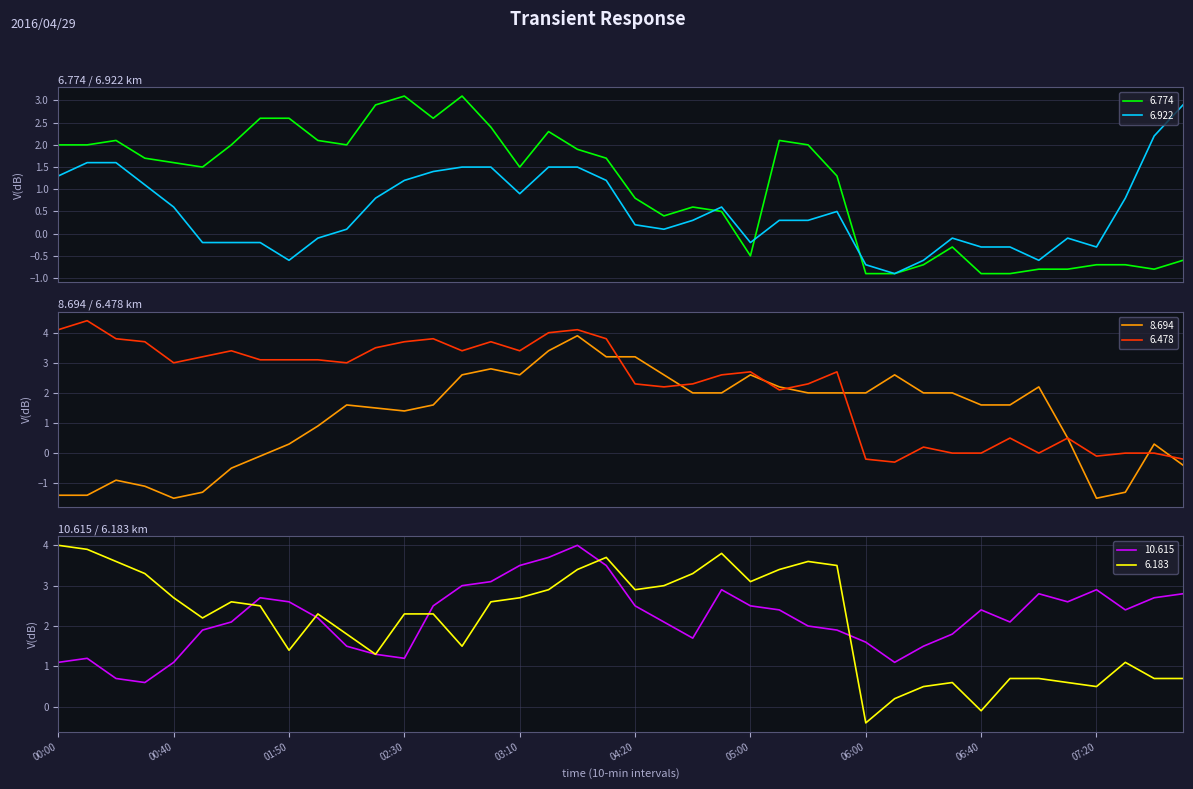

The value of 10.615 at 06:20 is 1.5. True or false?

True